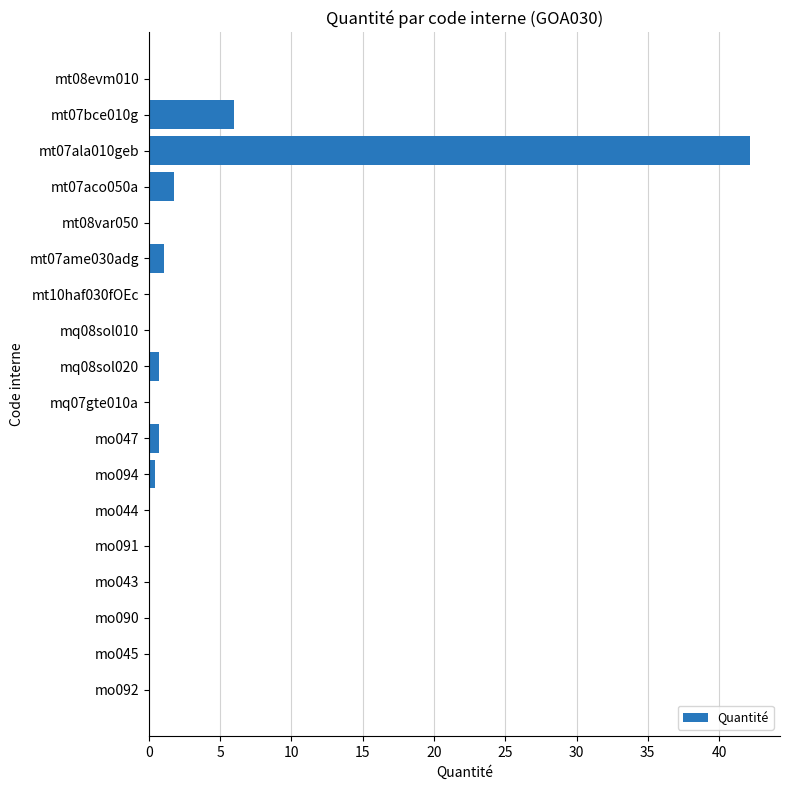

Is it true that the value at mo090 is 0.0?

True